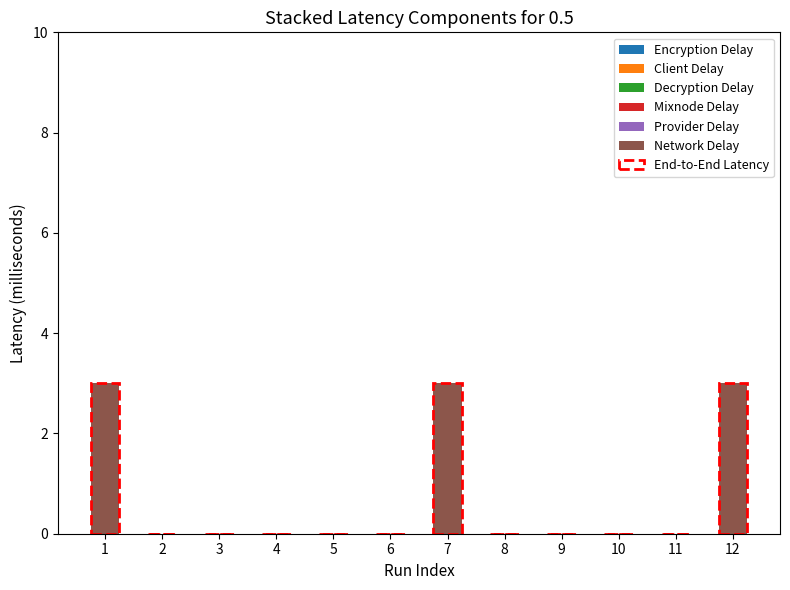

Are the bars horizontal?

No